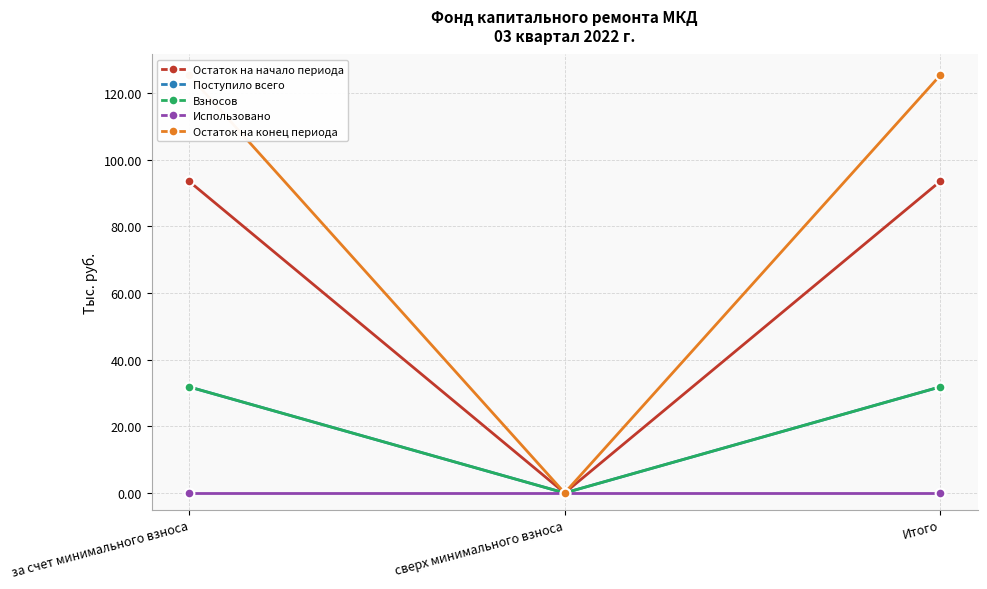

How many data points in Остаток на начало периода are less than 93?

1